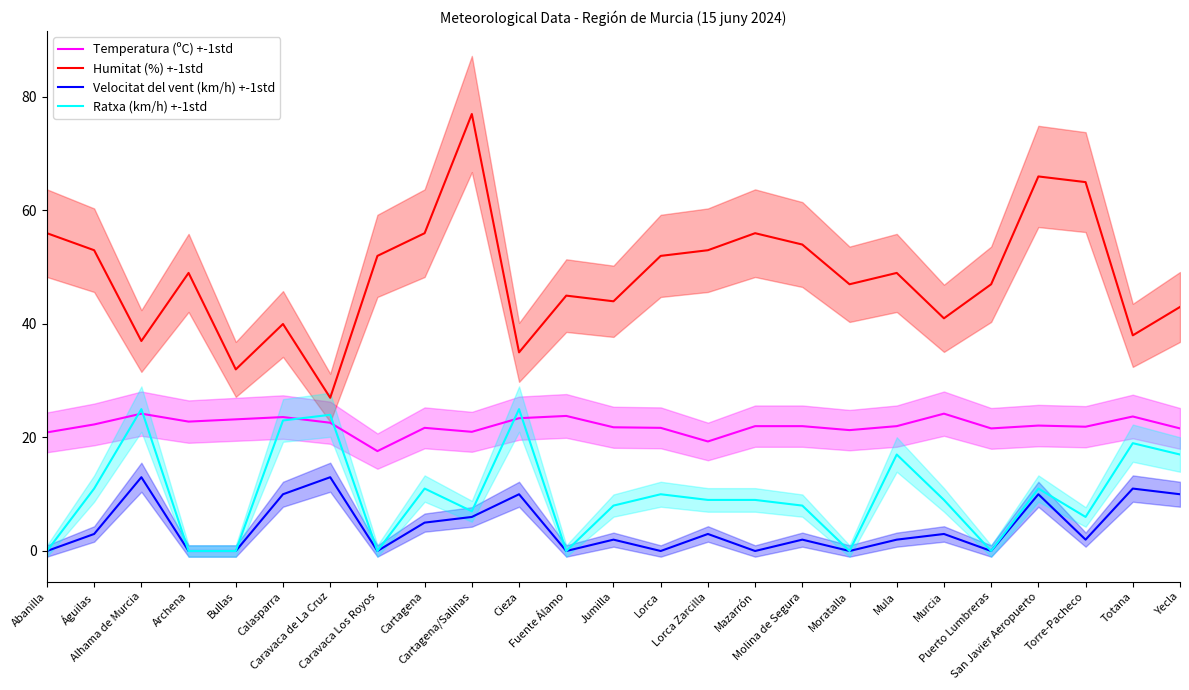

What is the label of the 20th point from the left?

Murcia